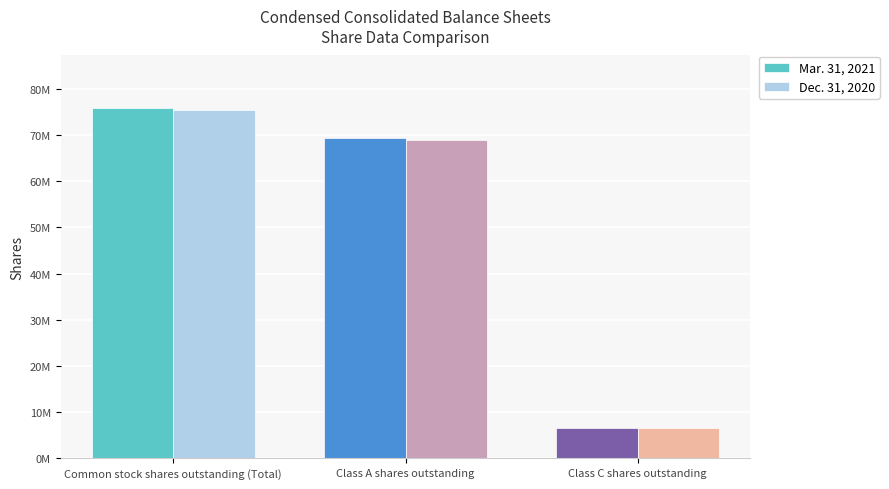

Which has a higher value, Class A shares outstanding or Class C shares outstanding?

Class A shares outstanding